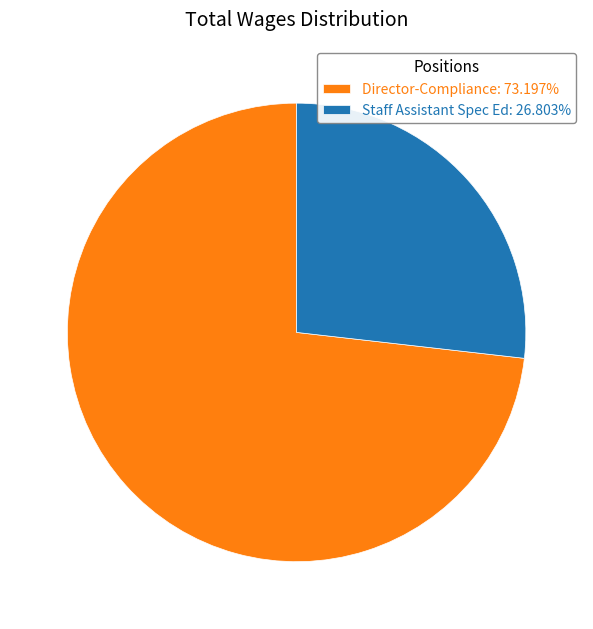

Approximately how many times larger is the value at Director-Compliance: 73.197% compared to Staff Assistant Spec Ed: 26.803%?

2.7